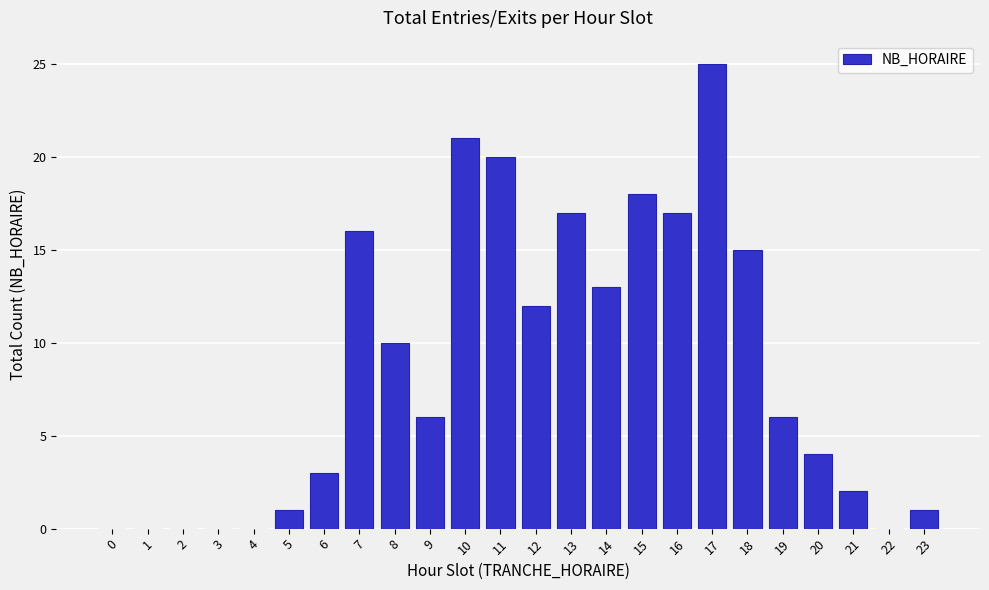

Reading right to left, what are all the values shown in this chart?

23=1	22=0	21=2	20=4	19=6	18=15	17=25	16=17	15=18	14=13	13=17	12=12	11=20	10=21	9=6	8=10	7=16	6=3	5=1	4=0	3=0	2=0	1=0	0=0